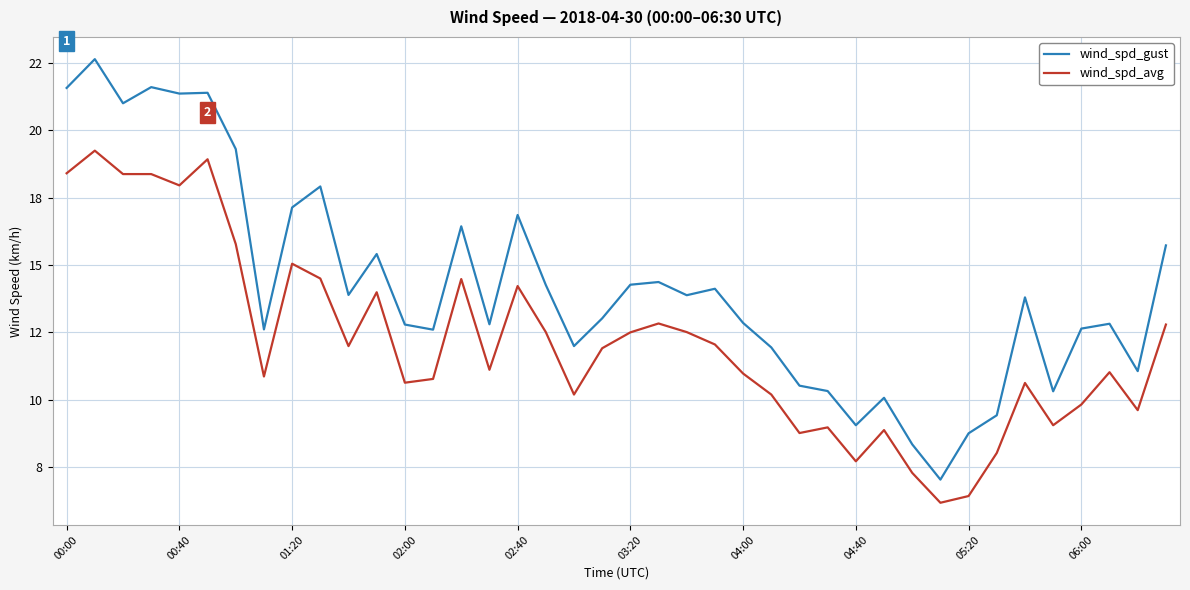

What are all the series names shown in the legend?

wind_spd_gust, wind_spd_avg